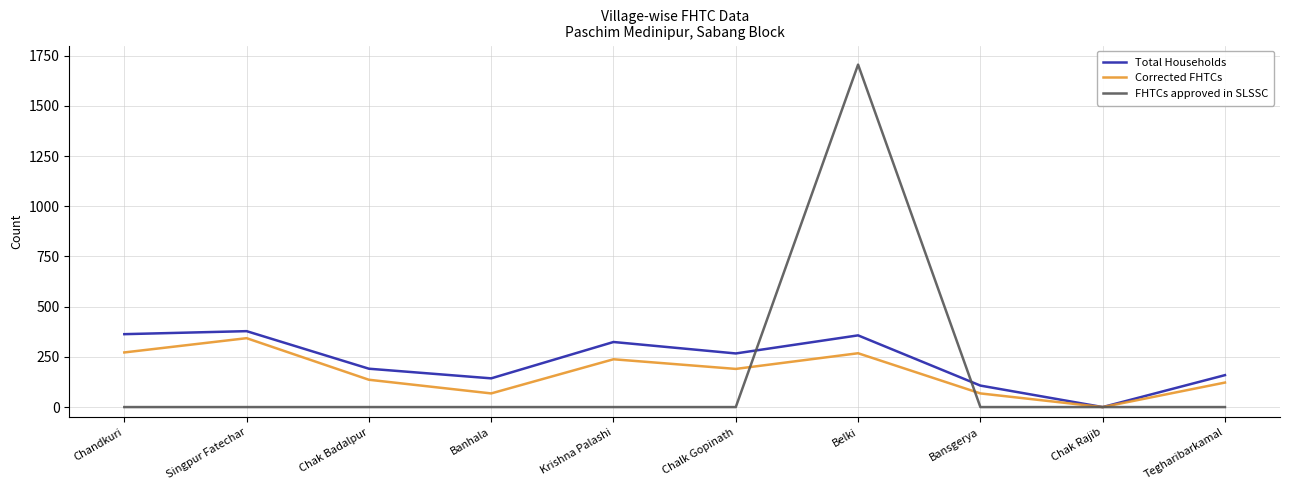

Where is the first local minimum for Total Households?

Banhala